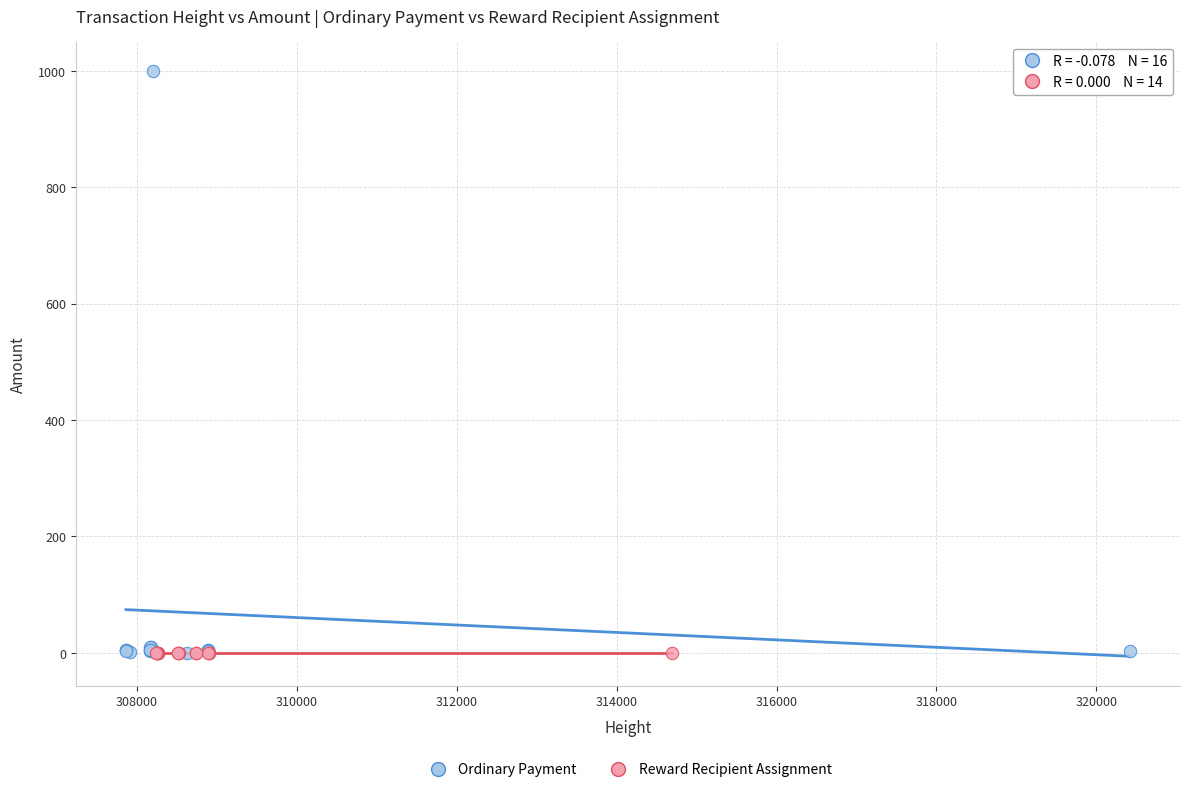

Which series contains the highest Y value?

Ordinary Payment